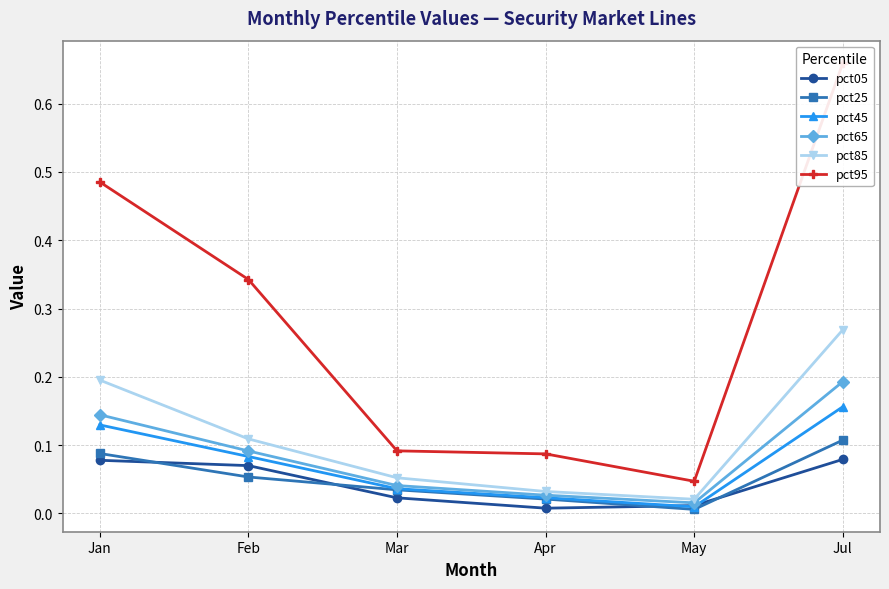

Is it true that pct45 equals 0.0 at Mar?

True